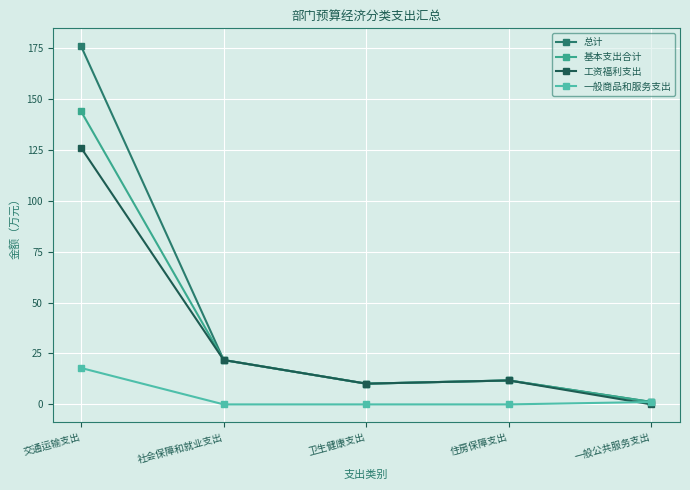

What is the total value across all series at 卫生健康支出?

30.5